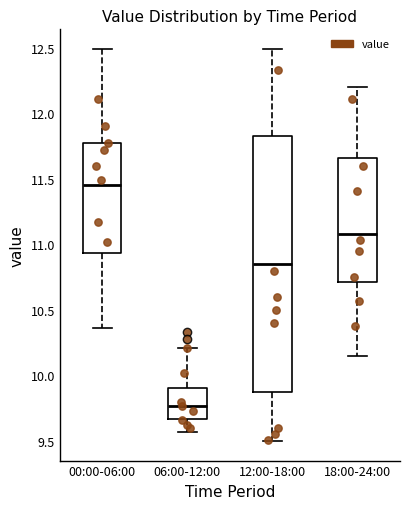

Where does the upper whisker of the box for 18:00-24:00 end on the y-axis? The values are not printed on the chart, so give them approximately, as read against the axis.

12.20